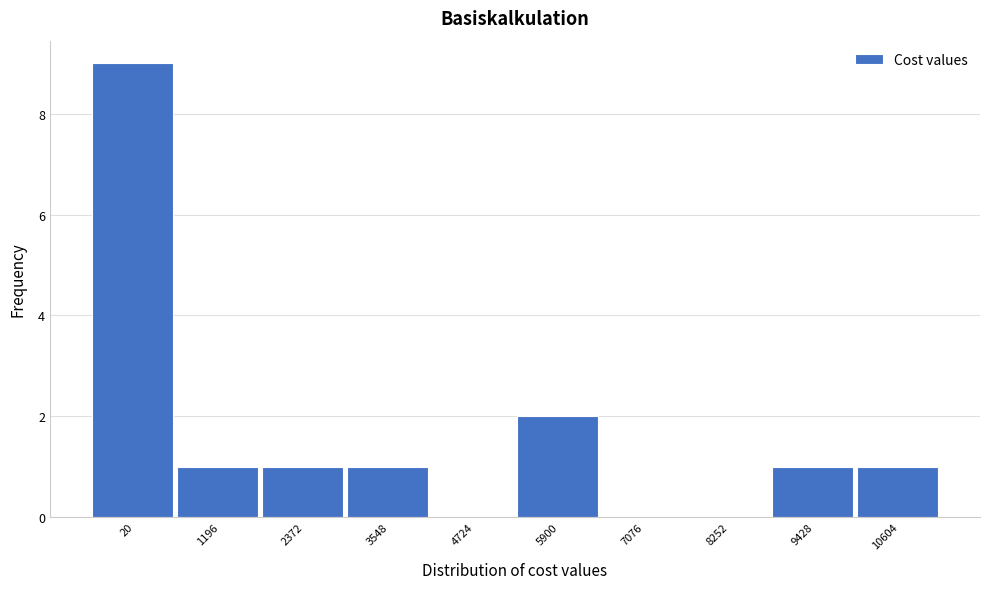

Reading left to right, what are all the values shown in this chart?

20=9	1196=1	2372=1	3548=1	4724=0	5900=2	7076=0	8252=0	9428=1	10604=1